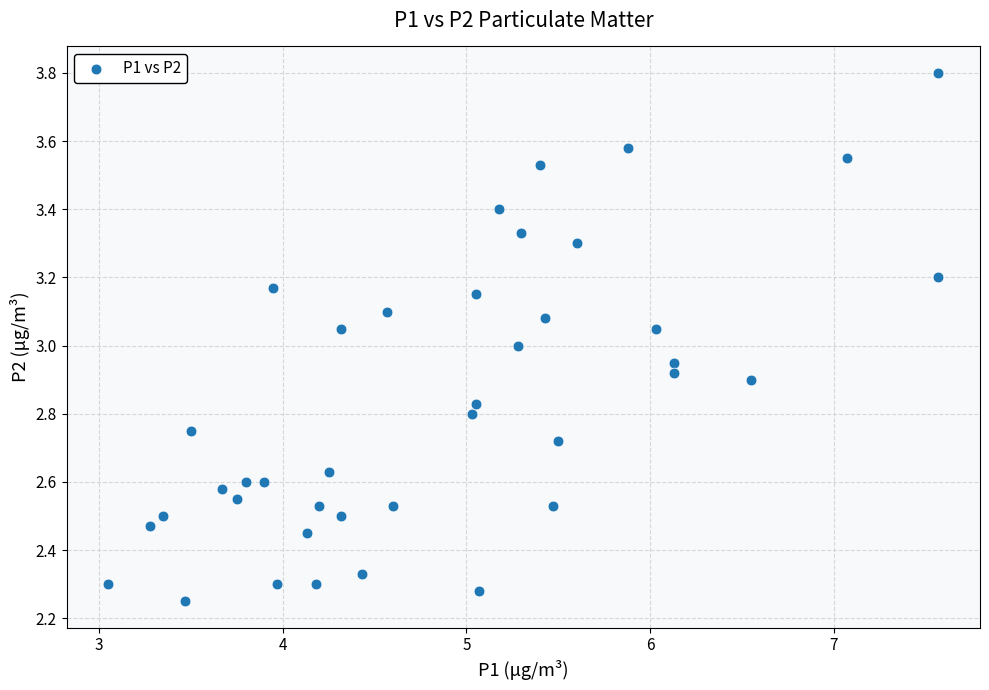

What is the range of X values (max minus min)?

4.5